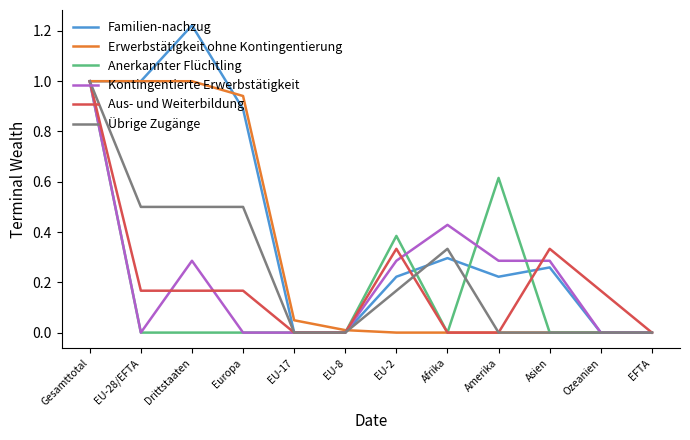

Which series has the largest total across all categories?

Familien-nachzug